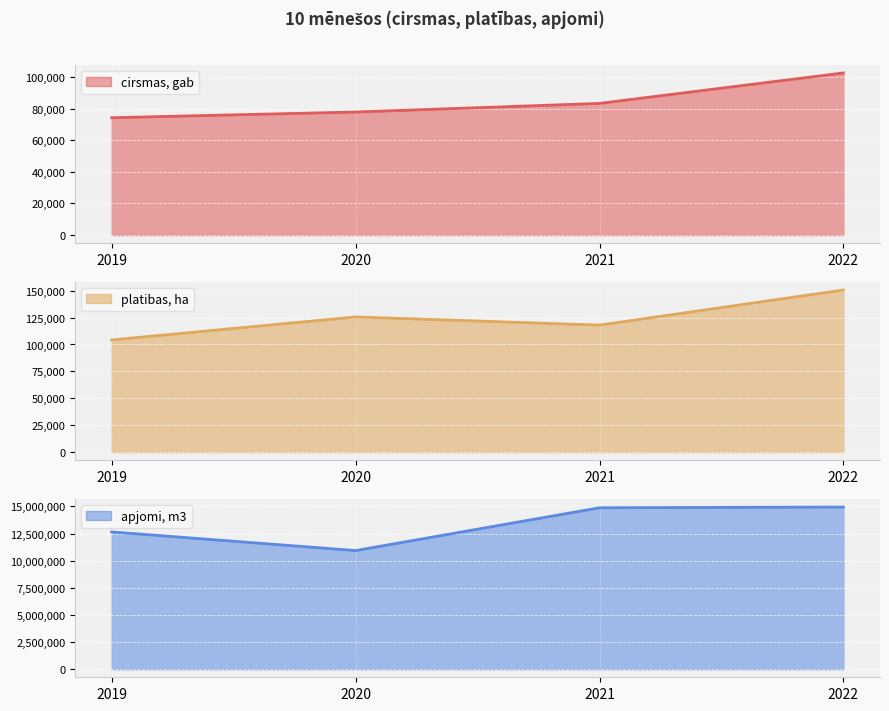

The value of platibas, ha at 2019 is 27514. True or false?

False